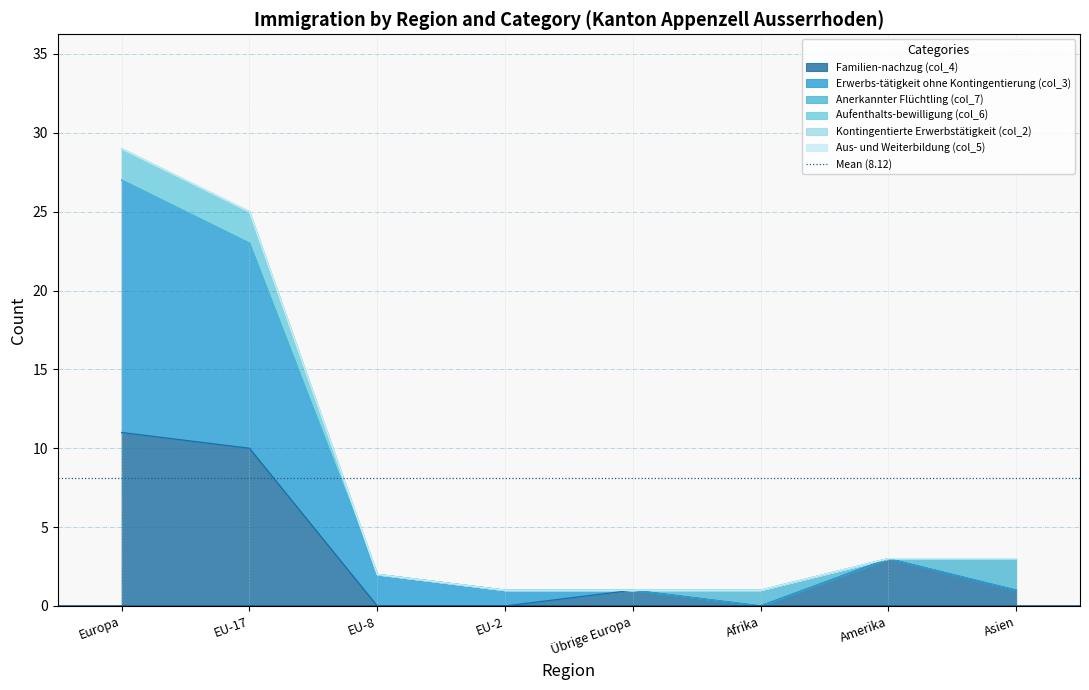

In Familien-nachzug (col_4), how many points are higher than both neighbors (excluding endpoints)?

2